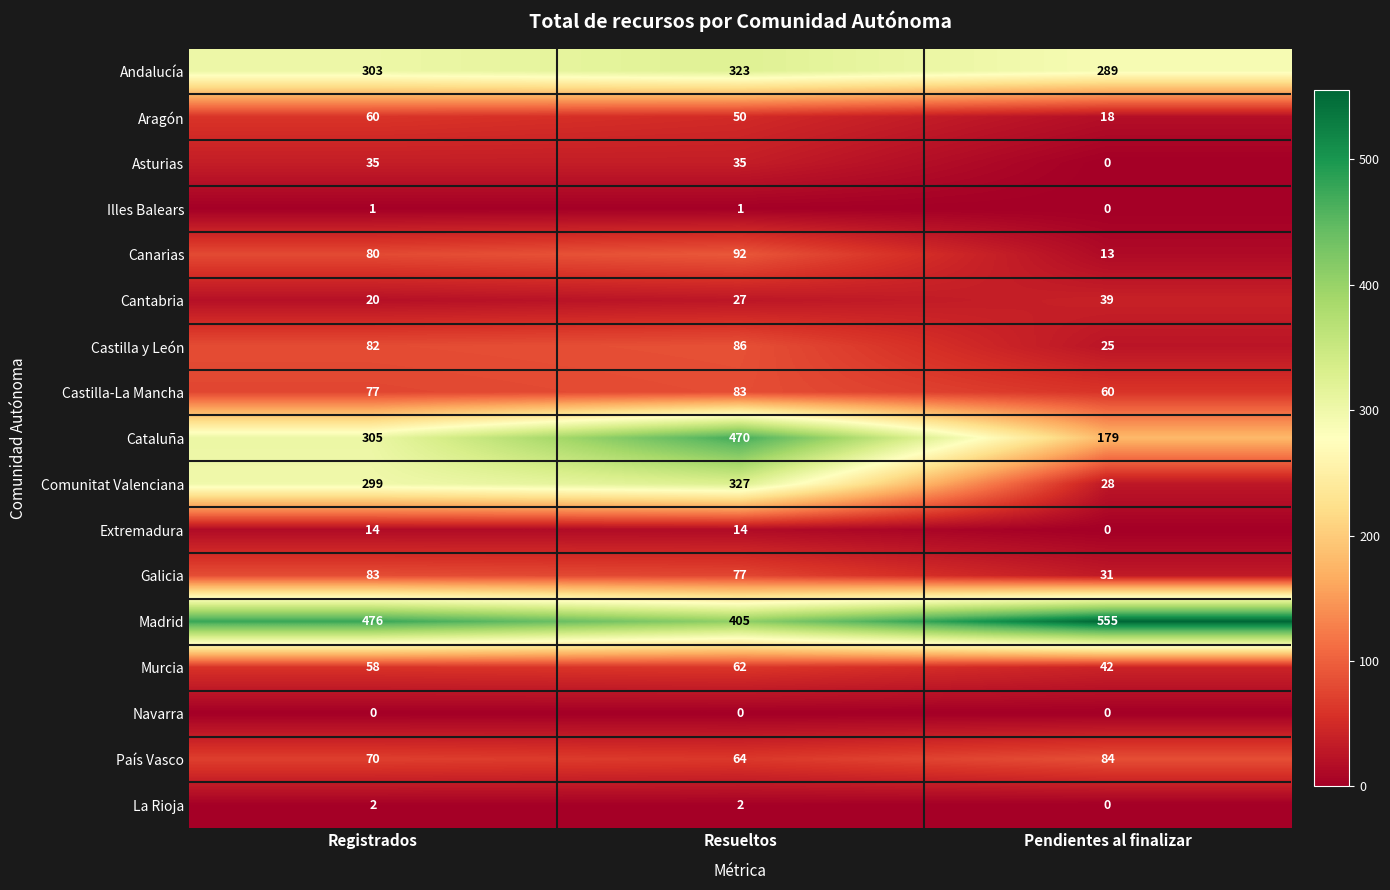

What is the total value across all series at Resueltos?

2118